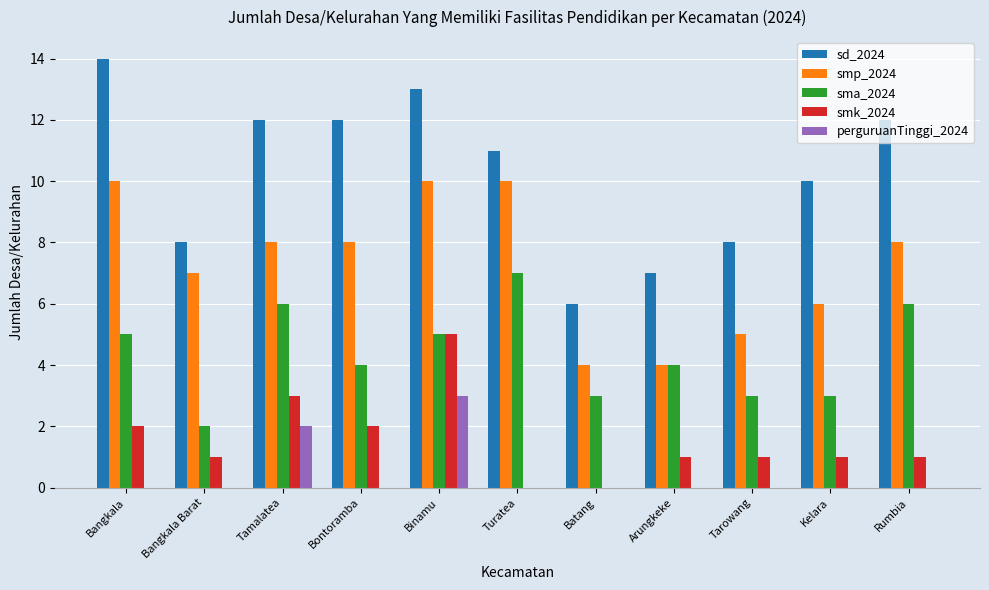

Are the bars grouped side by side (vs. stacked)?

Yes